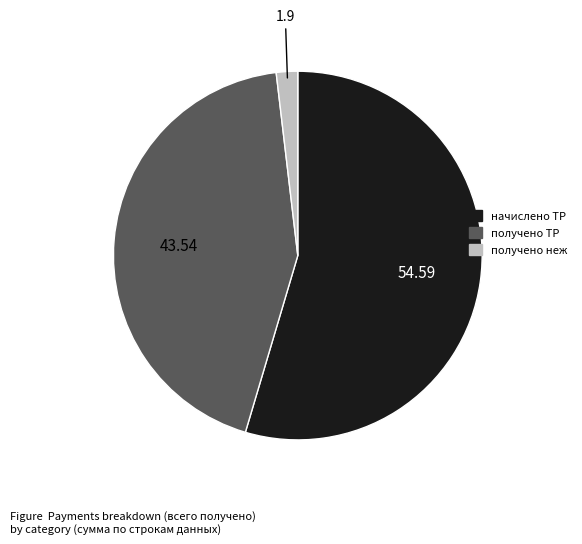

Rank the categories by value from highest to lowest.

начислено ТР, получено ТР, получено неж